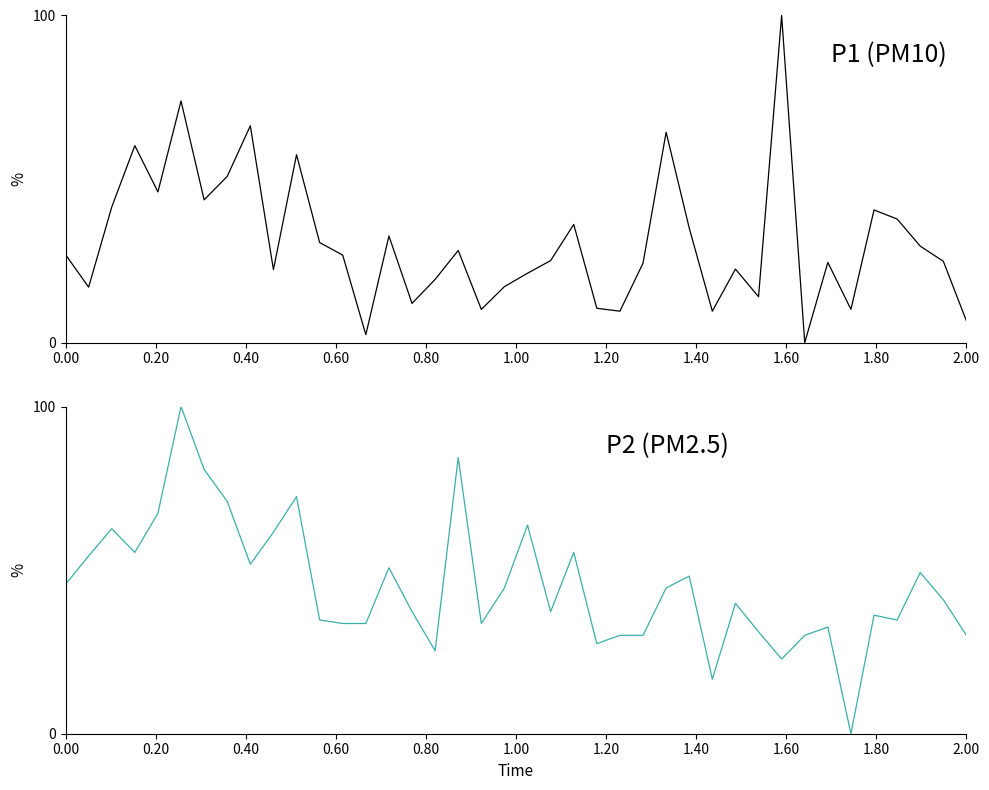

What is the difference between the second highest and second lowest values in the P1 (PM10) series?

71.4